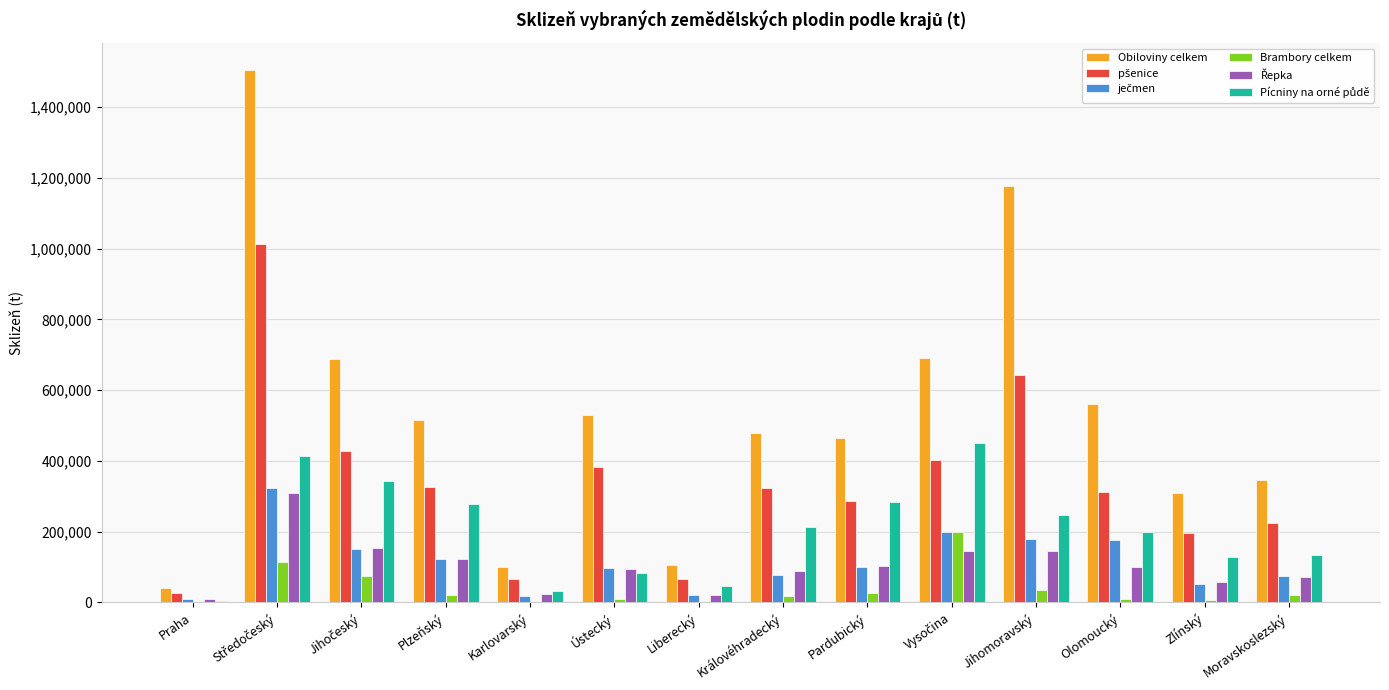

True or false: Obiloviny celkem has a value of 48215.5 at Liberecký.

False